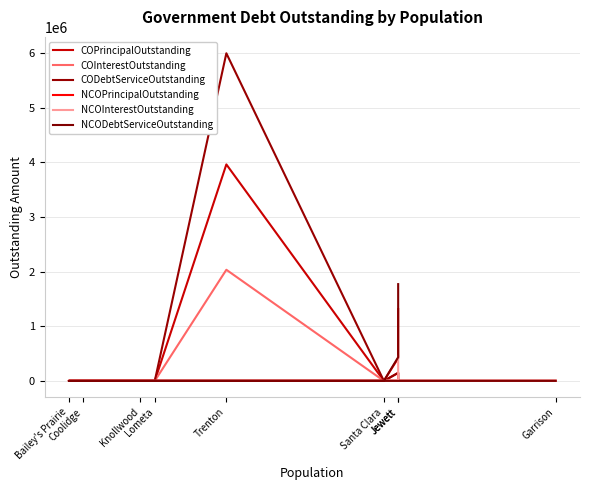

What is the average value of the NCOInterestOutstanding series?

52782.8